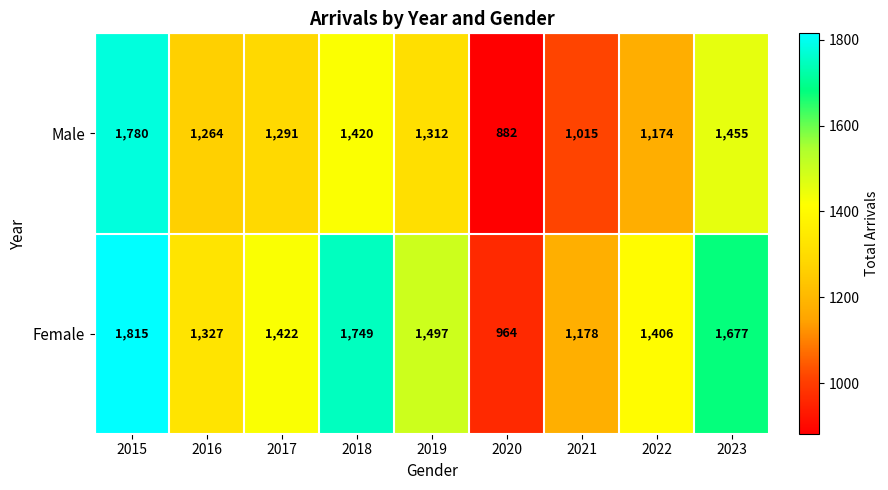

How many data points does each series have?

9